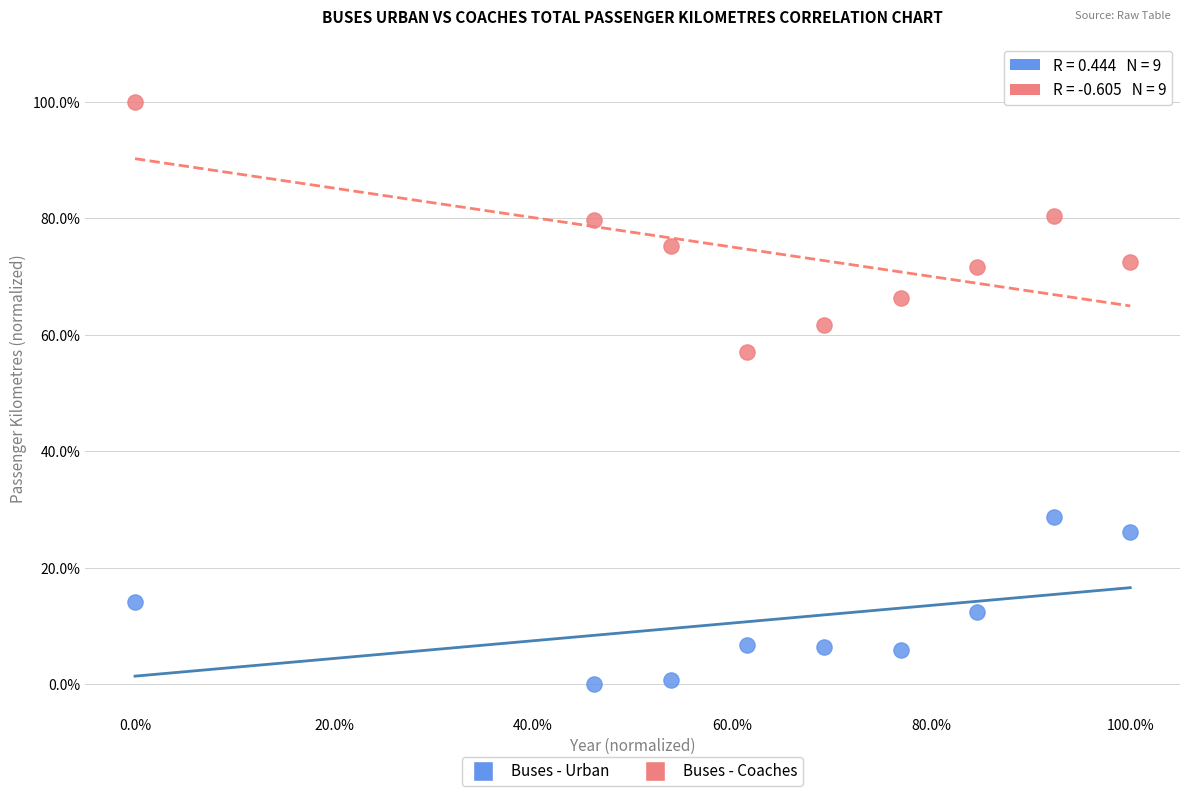

Which series contains the lowest Y value?

Buses - Urban